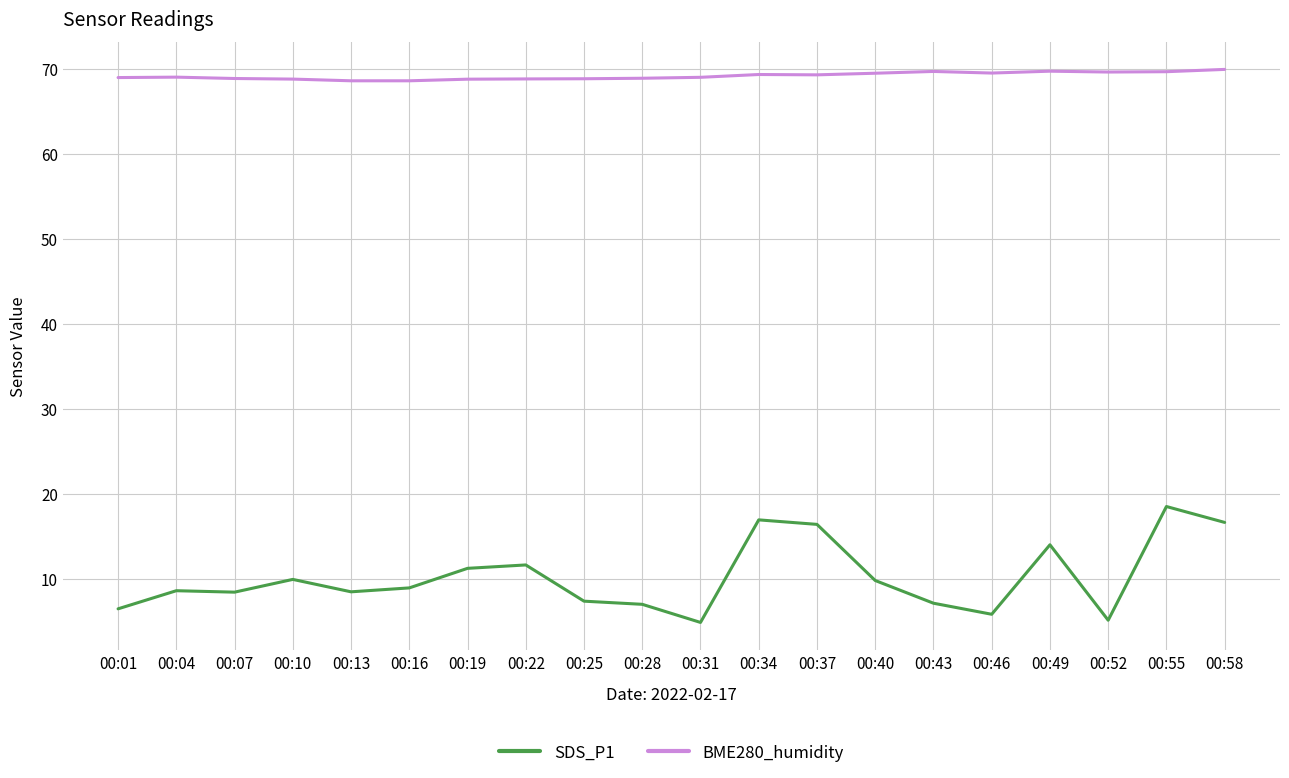

True or false: SDS_P1 and BME280_humidity intersect in this chart.

False